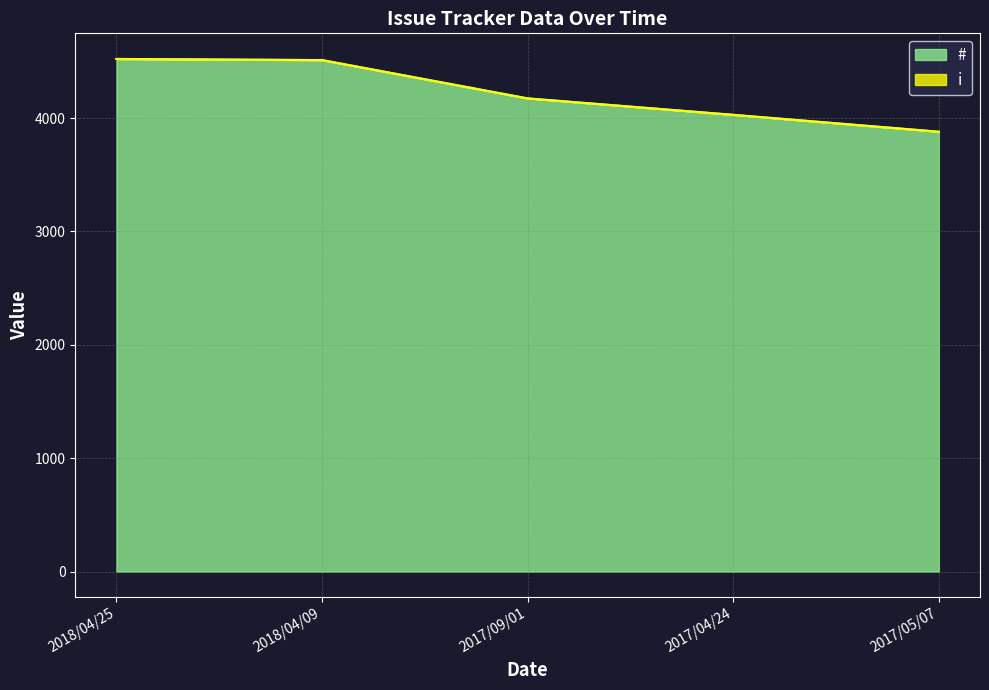

Count the number of categories in the chart.

5